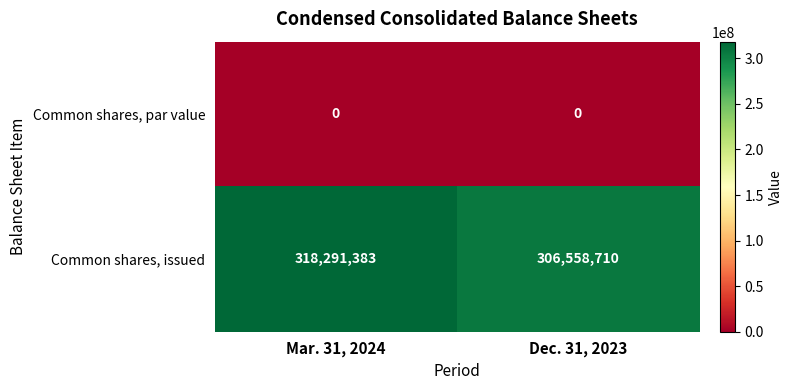

The value of Common shares, par value at Mar. 31, 2024 is 0. True or false?

True